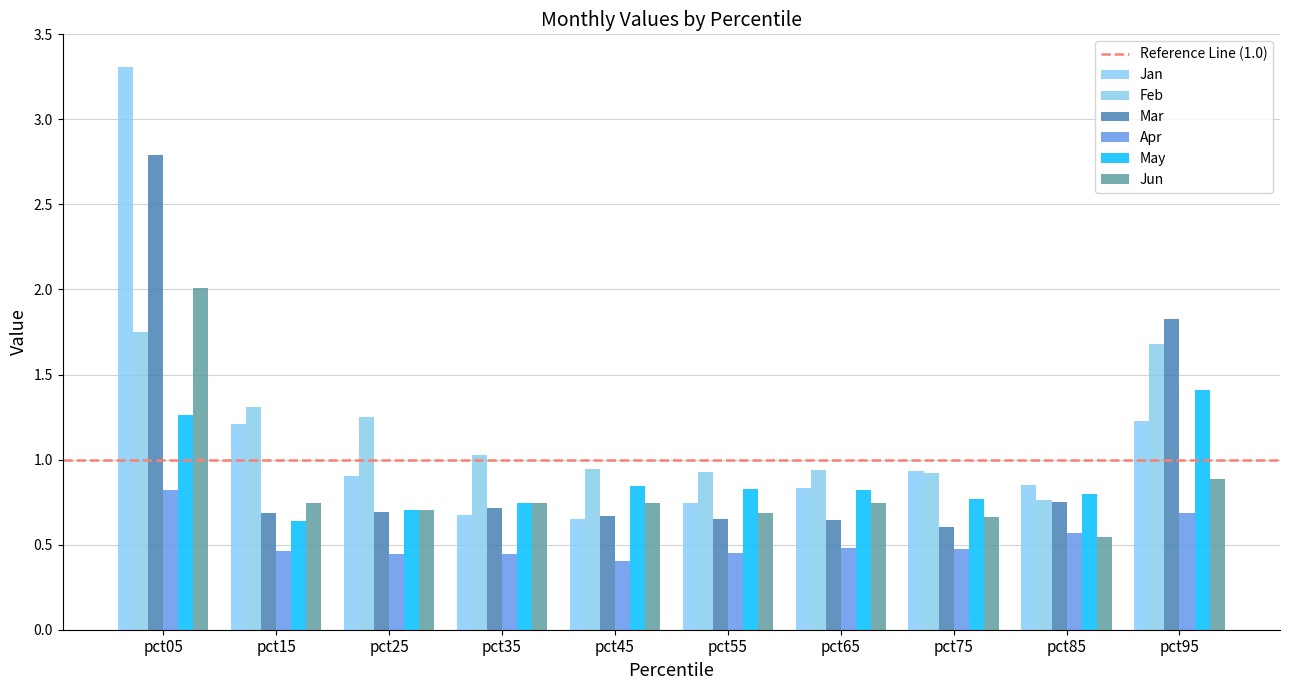

How many bars are there in each group?

6